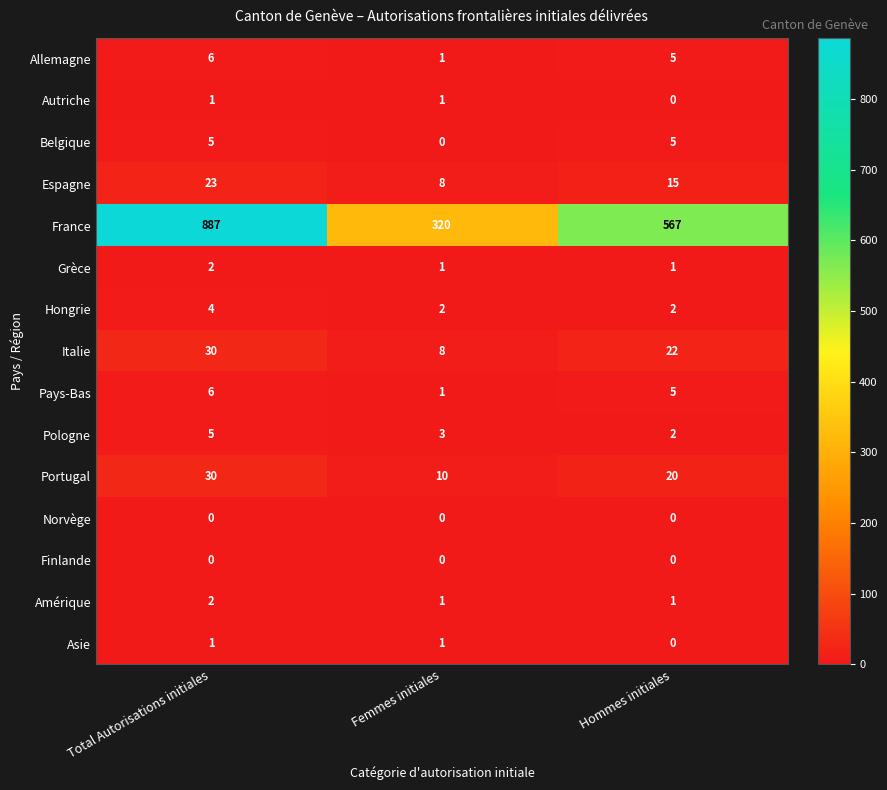

Which series has the widest spread of values?

France